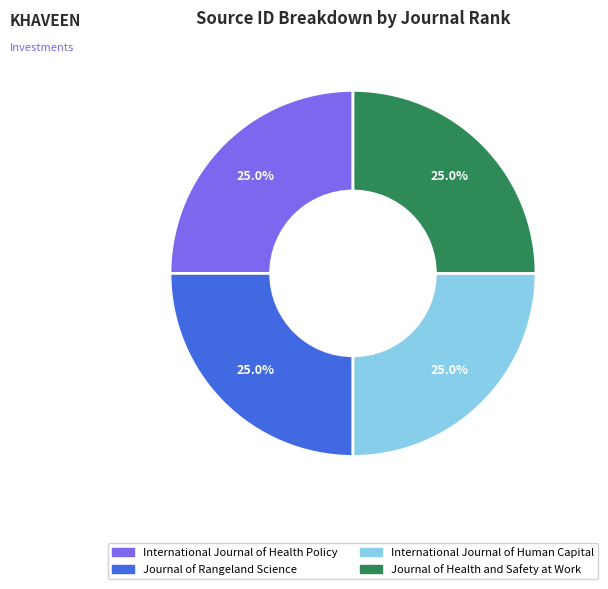

To the nearest percent, what portion does International Journal of Human Capital represent?

25%